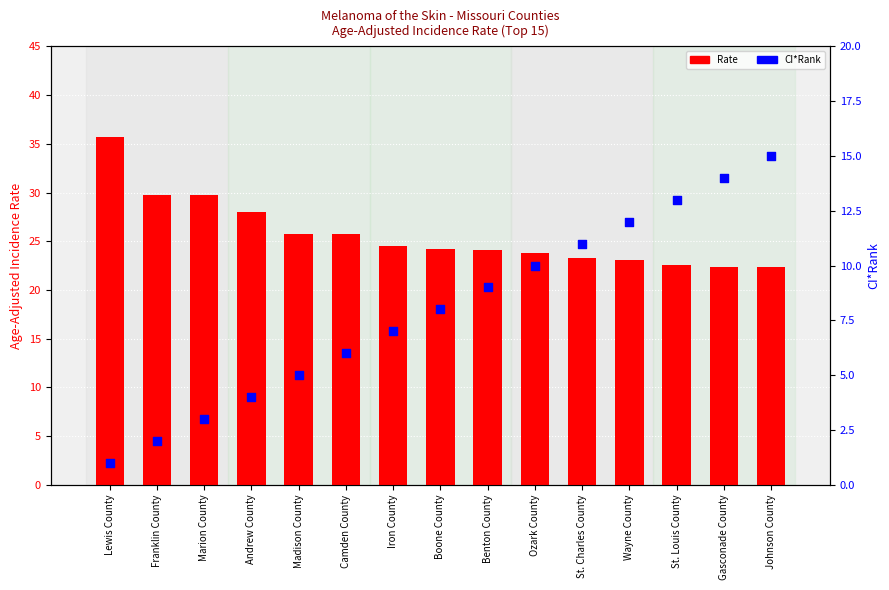

Which series has the largest total across all categories?

Rate